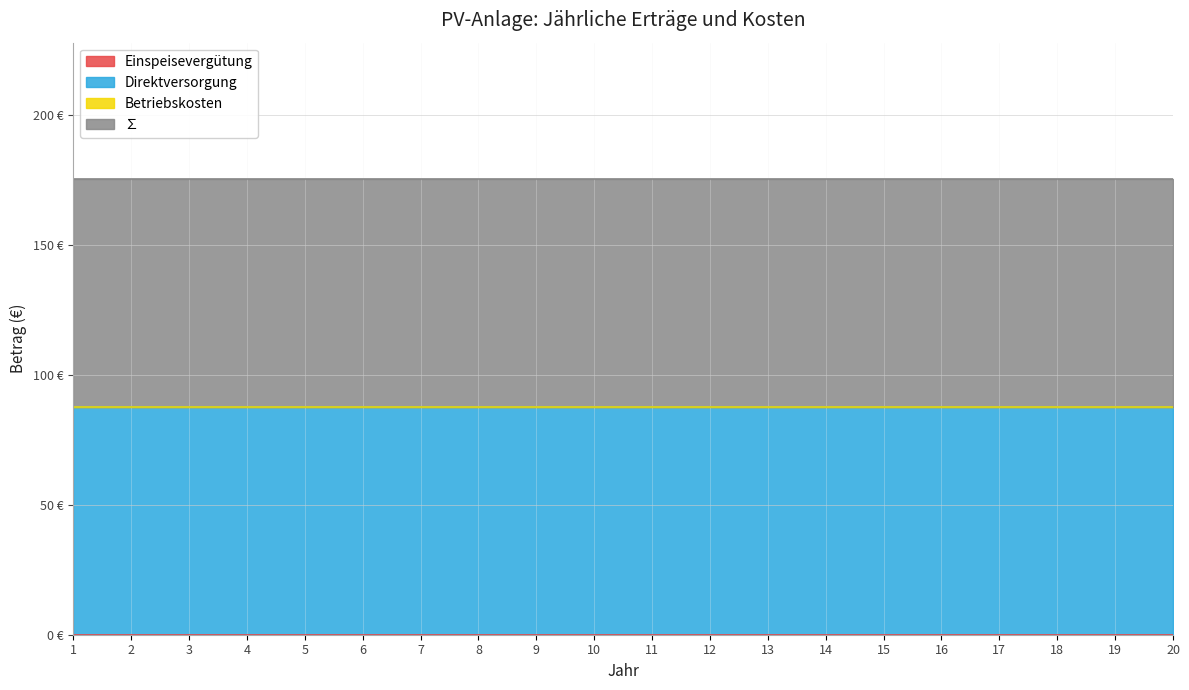

Reading left to right, list all the values displayed in this chart.

Einspeisevergütung: 0.0	0.0	0.0	0.0	0.0	0.0	0.0	0.0	0.0	0.0	0.0	0.0	0.0	0.0	0.0	0.0	0.0	0.0	0.0	0.0
Direktversorgung: 87.6	87.6	87.6	87.6	87.6	87.6	87.6	87.6	87.6	87.6	87.6	87.6	87.6	87.6	87.6	87.6	87.6	87.6	87.6	87.6
Betriebskosten: 0.0	0.0	0.0	0.0	0.0	0.0	0.0	0.0	0.0	0.0	0.0	0.0	0.0	0.0	0.0	0.0	0.0	0.0	0.0	0.0
∑: 87.6	87.6	87.6	87.6	87.6	87.6	87.6	87.6	87.6	87.6	87.6	87.6	87.6	87.6	87.6	87.6	87.6	87.6	87.6	87.6